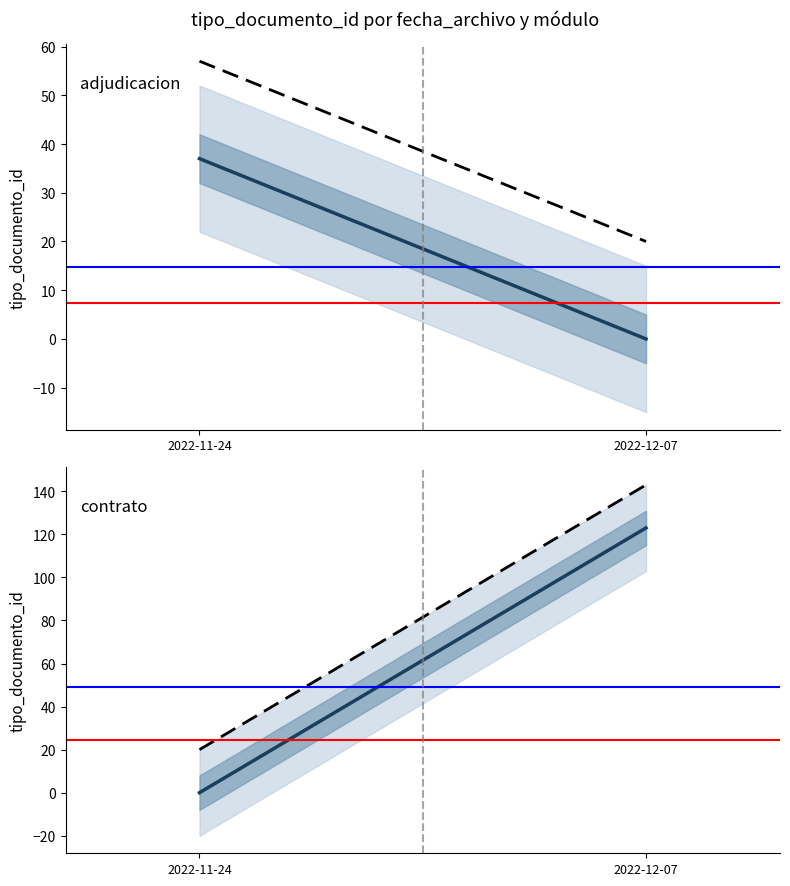

Reading right to left, what are all the values shown in this chart?

adjudicacion: 0	37
contrato: 123	0